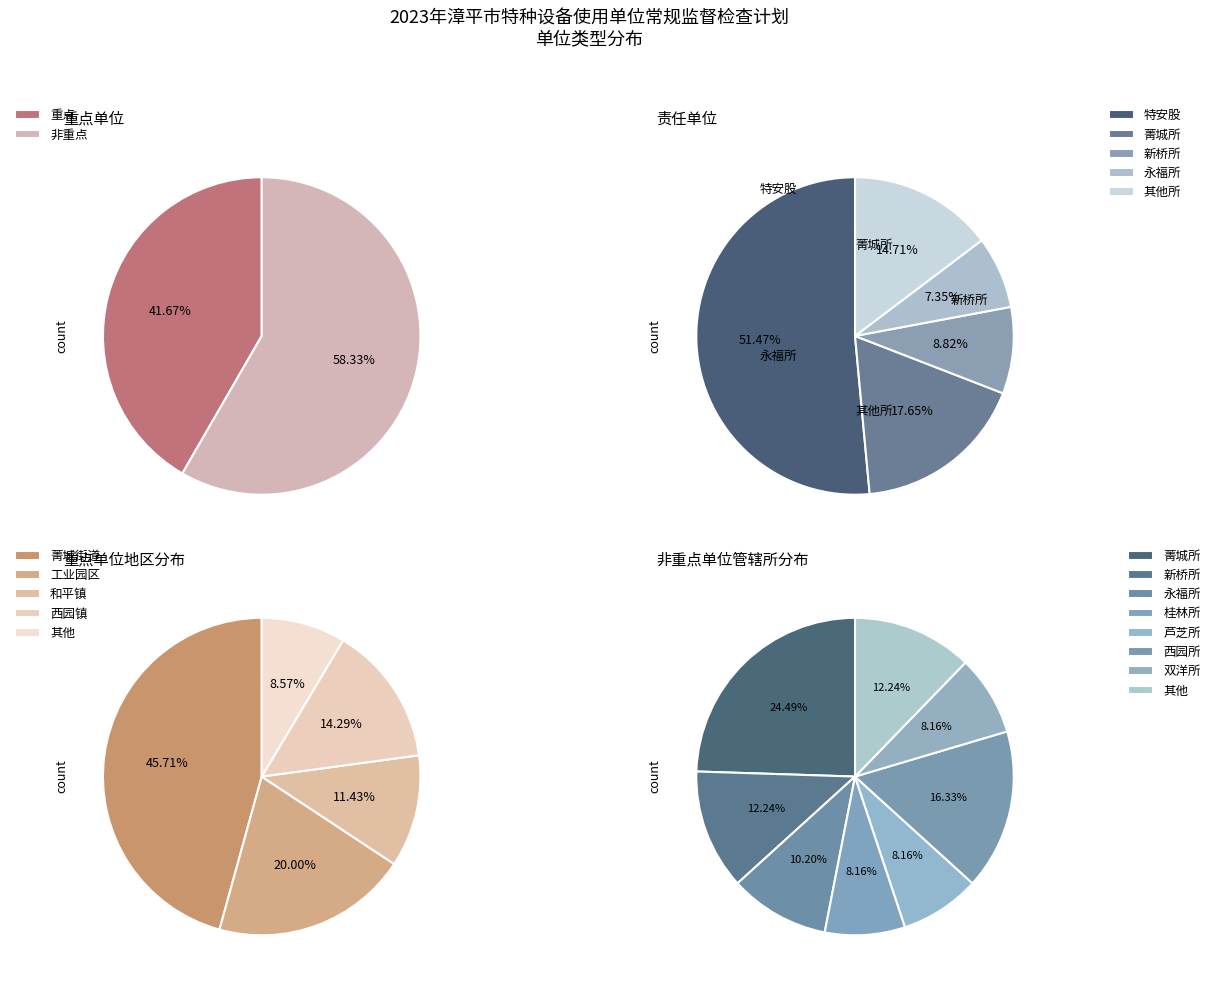

Between 重点 and 非重点, which is larger?

非重点